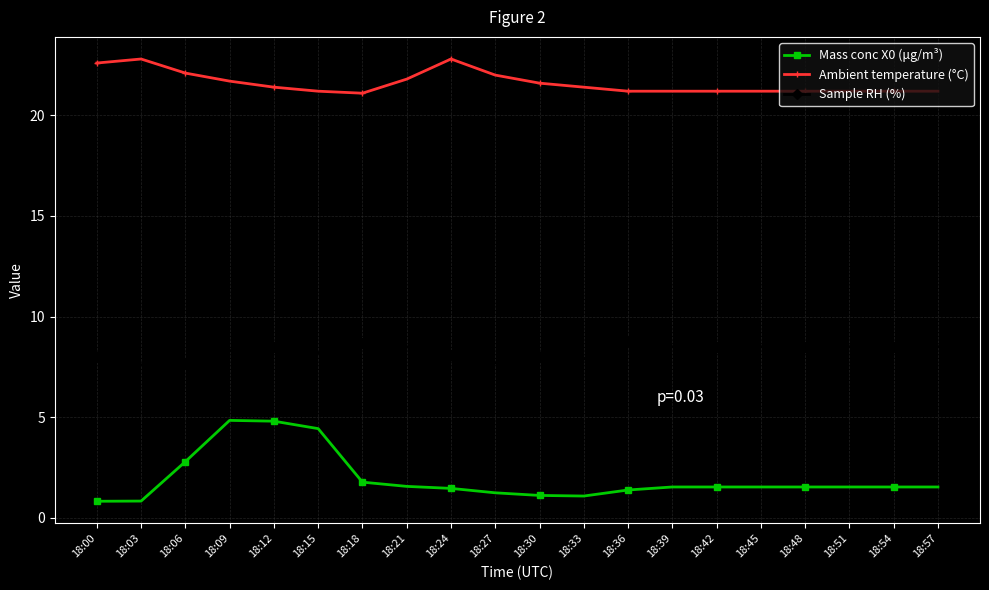

Rank the series at 18:09 from lowest to highest value.

Mass conc X0 (μg/m³), Sample RH (%), Ambient temperature (°C)